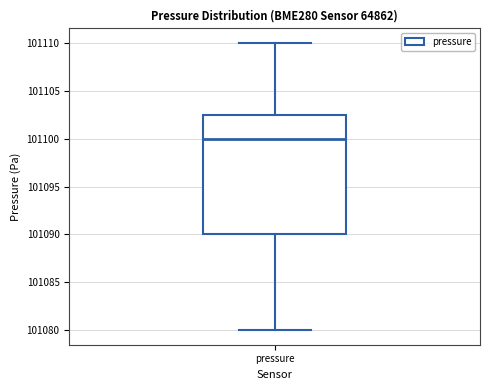

Where does the lower whisker of the box for pressure end on the y-axis? The values are not printed on the chart, so give them approximately, as read against the axis.

101080.0